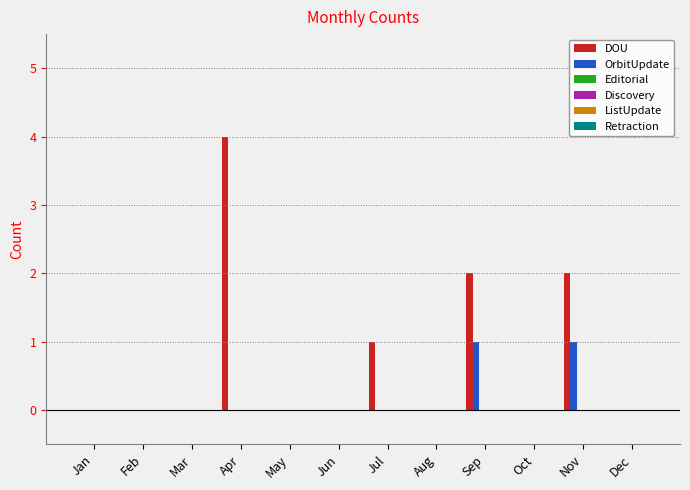

Which series has the largest total across all categories?

DOU